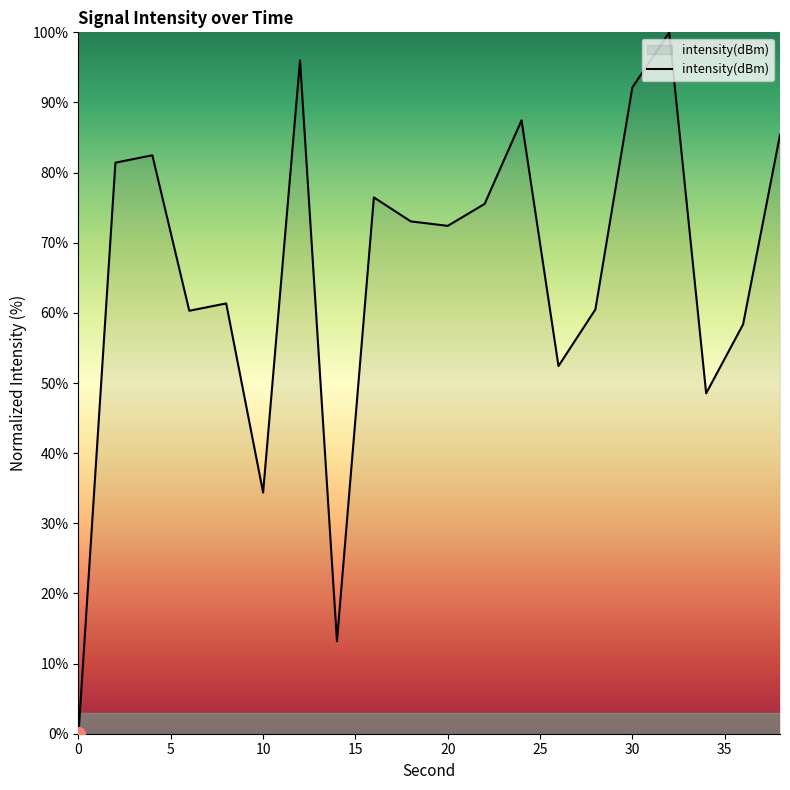

What is the difference between the maximum and minimum values?

100.0